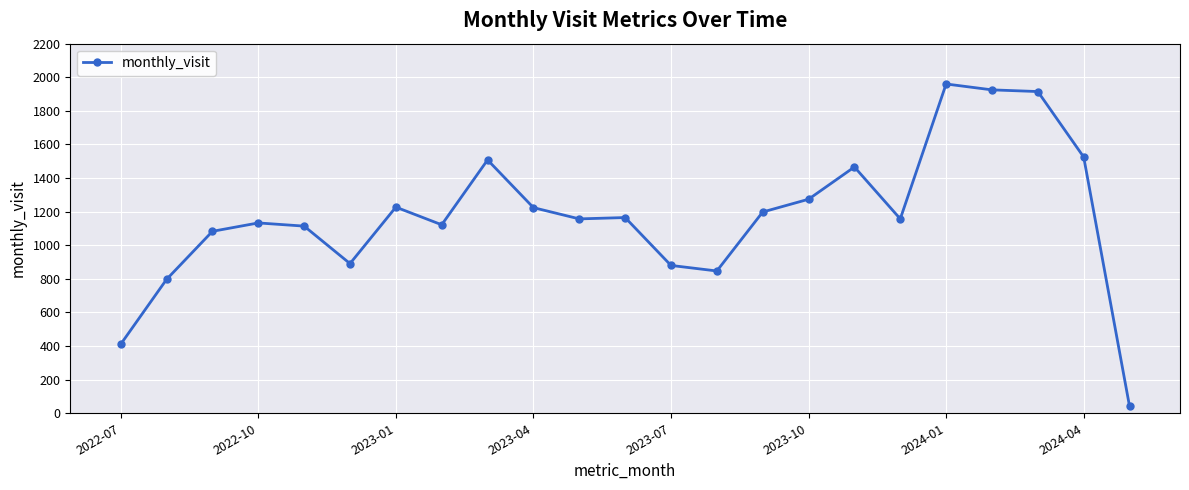

True or false: the data has more than 2 interior local peaks.

True